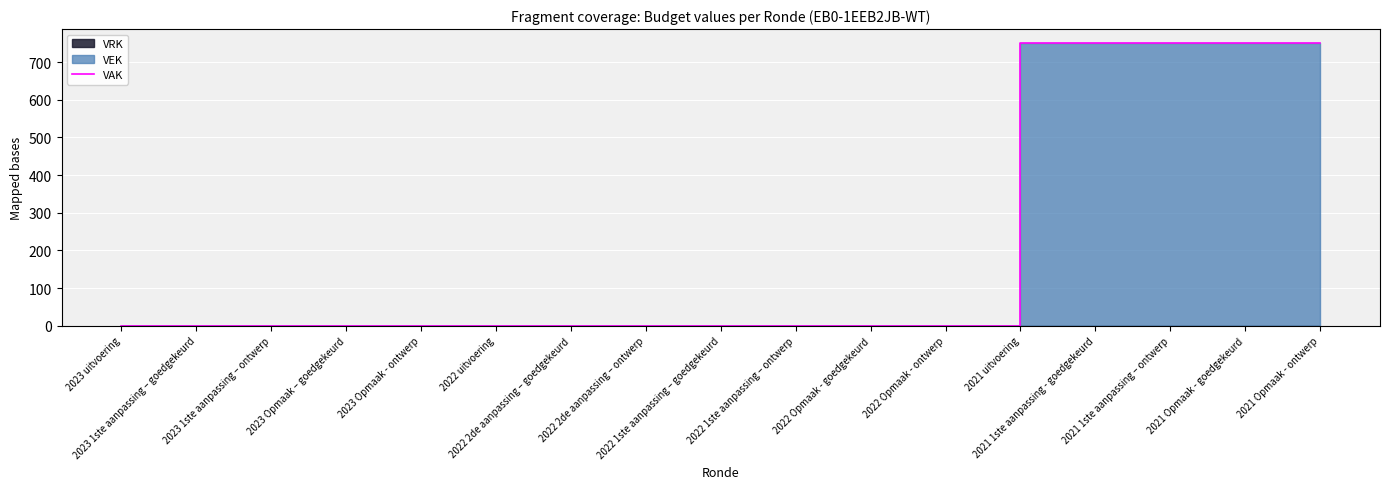

Reading right to left, transcribe all the data shown in this chart.

2021 Opmaak - ontwerp=750	2021 Opmaak - goedgekeurd=750	2021 1ste aanpassing – ontwerp=750	2021 1ste aanpassing - goedgekeurd=750	2021 uitvoering=750	2022 Opmaak - ontwerp=0	2022 Opmaak - goedgekeurd=0	2022 1ste aanpassing – ontwerp=0	2022 1ste aanpassing – goedgekeurd=0	2022 2de aanpassing – ontwerp=0	2022 2de aanpassing – goedgekeurd=0	2022 uitvoering=0	2023 Opmaak - ontwerp=0	2023 Opmaak – goedgekeurd=0	2023 1ste aanpassing – ontwerp=0	2023 1ste aanpassing – goedgekeurd=0	2023 uitvoering=0